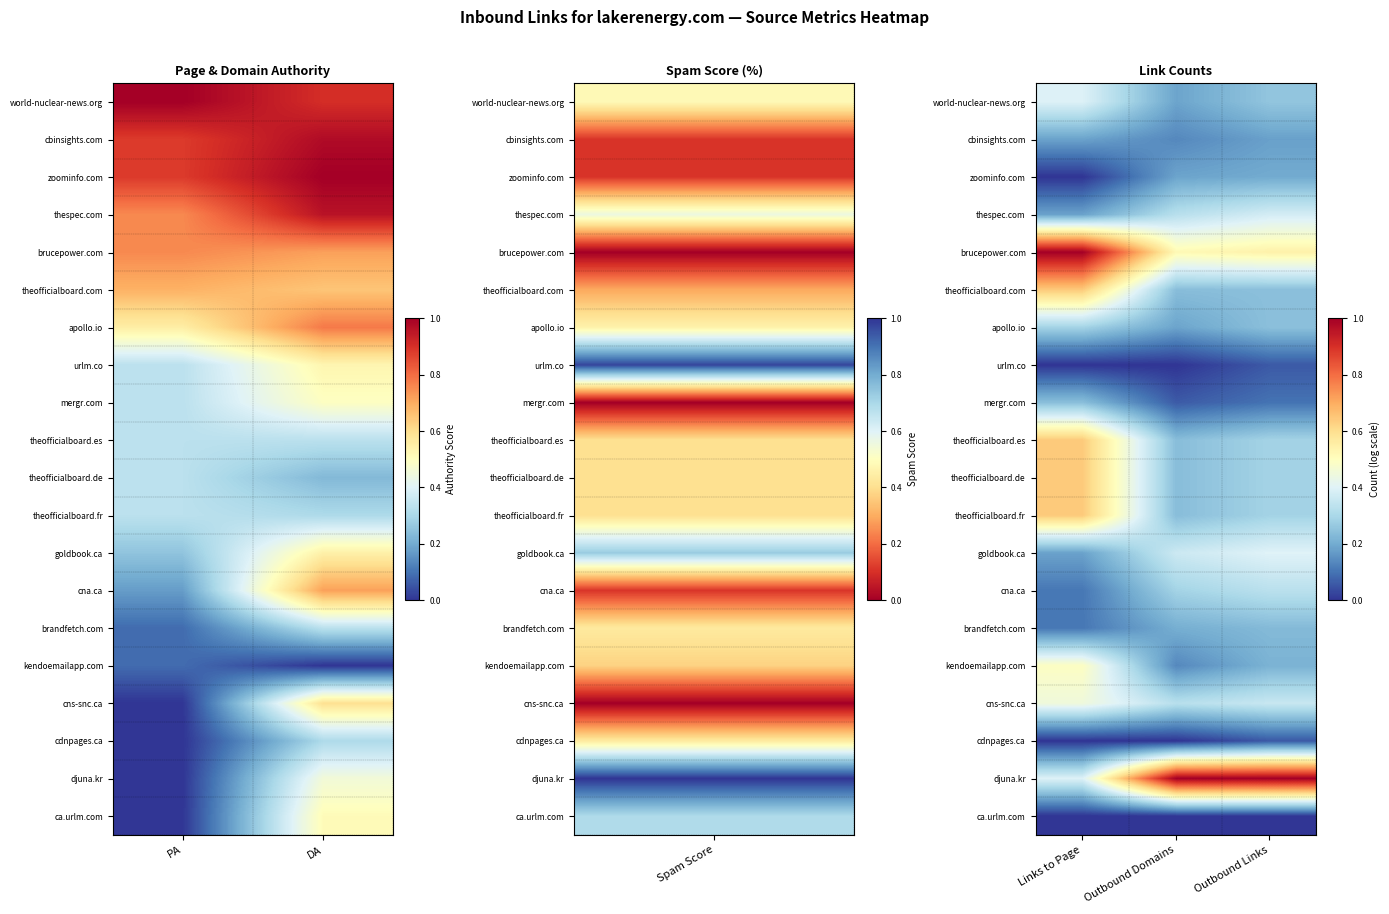

Which category has the lowest value across all series?

Links to Page